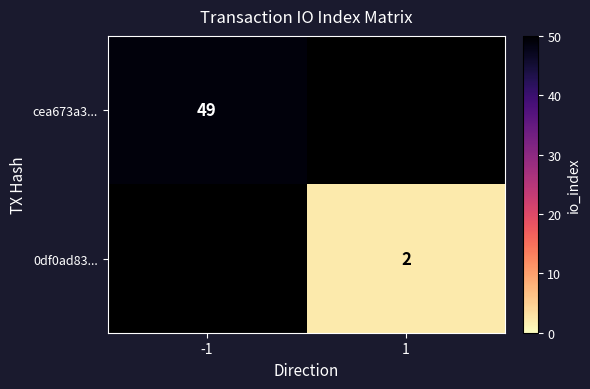

Is it true that cea673a3... equals 49 at -1?

True